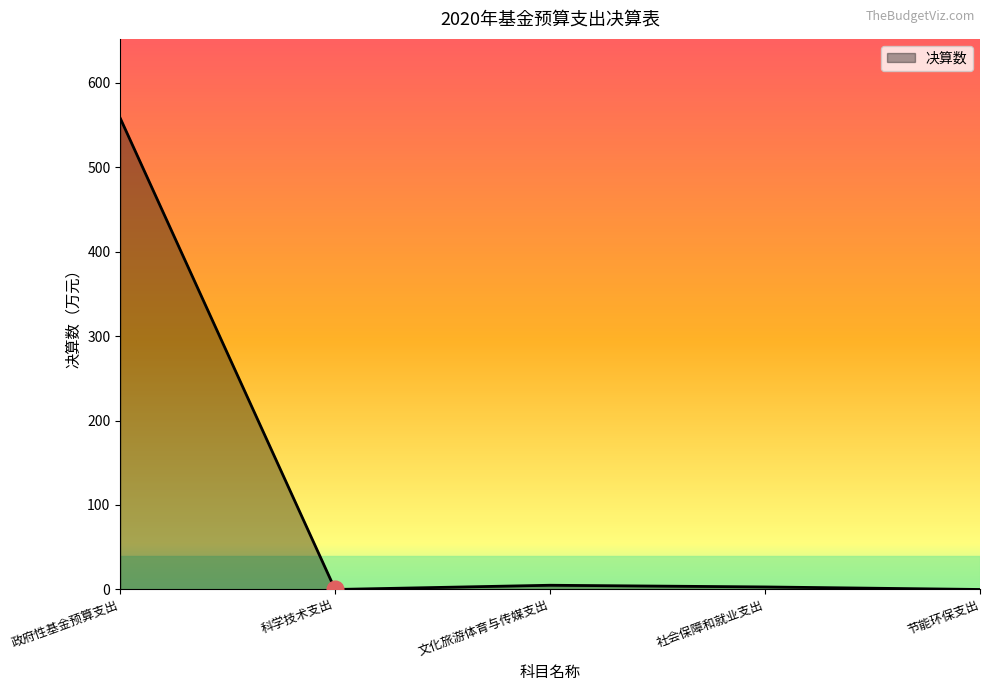

True or false: there are more than 1 points higher than both neighbors.

False